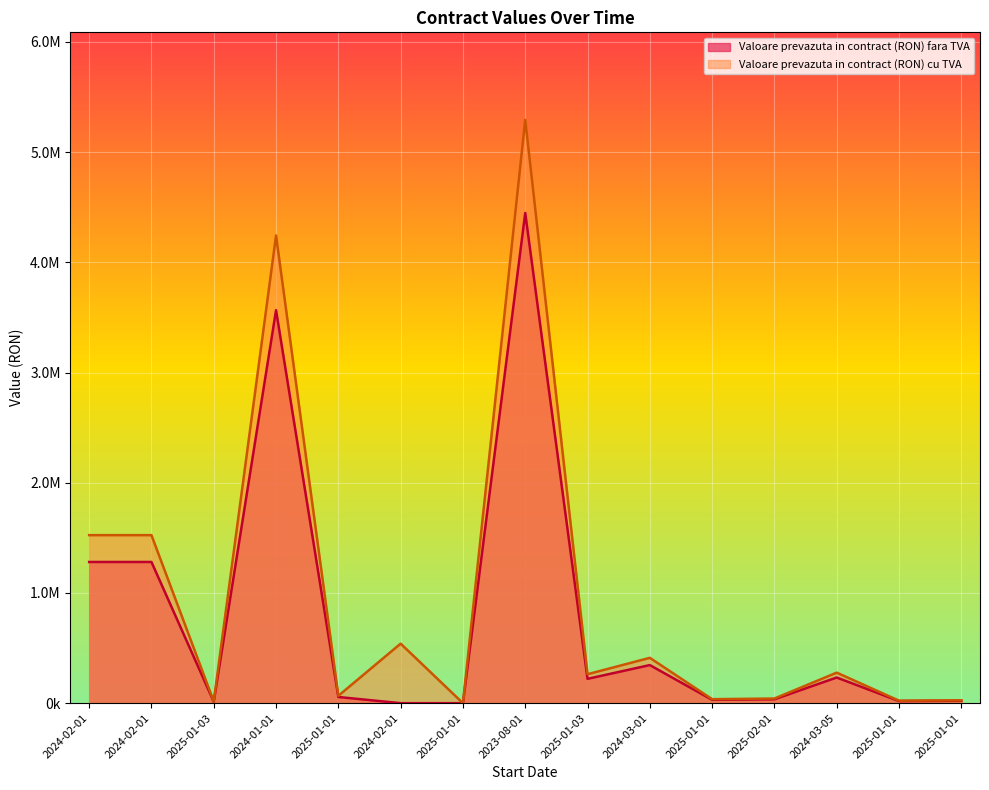

True or false: Valoare prevazuta in contract (RON) cu TVA and Valoare prevazuta in contract (RON) fara TVA intersect in this chart.

False